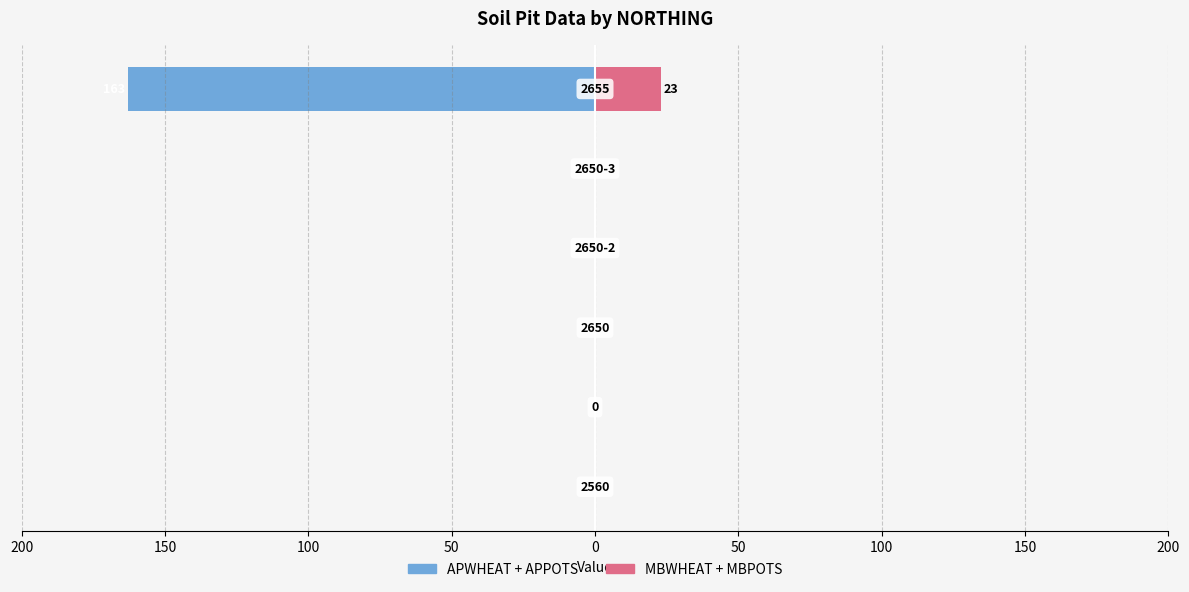

Between 150 and 100, which is larger?

150